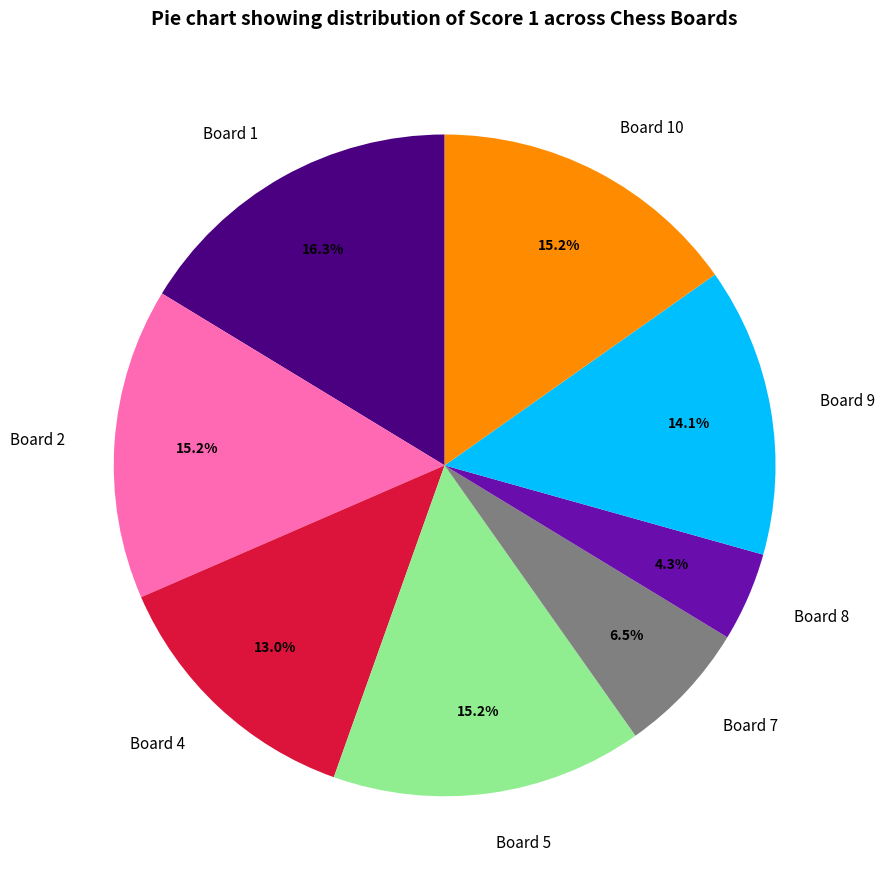

Which category has the smallest portion of the pie?

Board 8